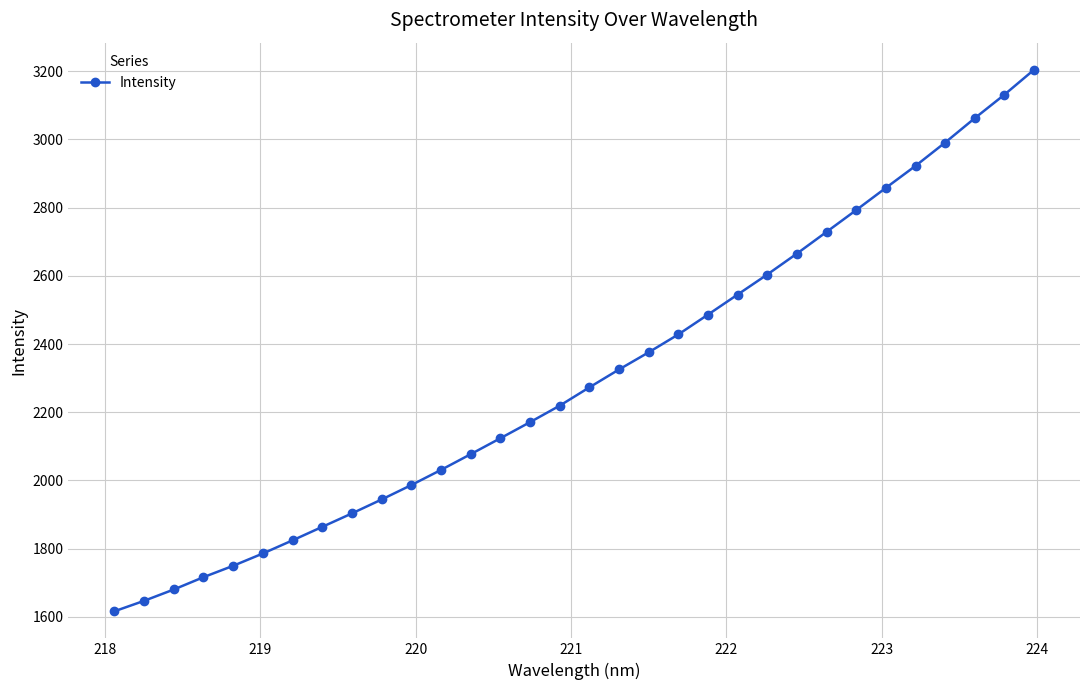

What is the greatest value displayed?

3204.1